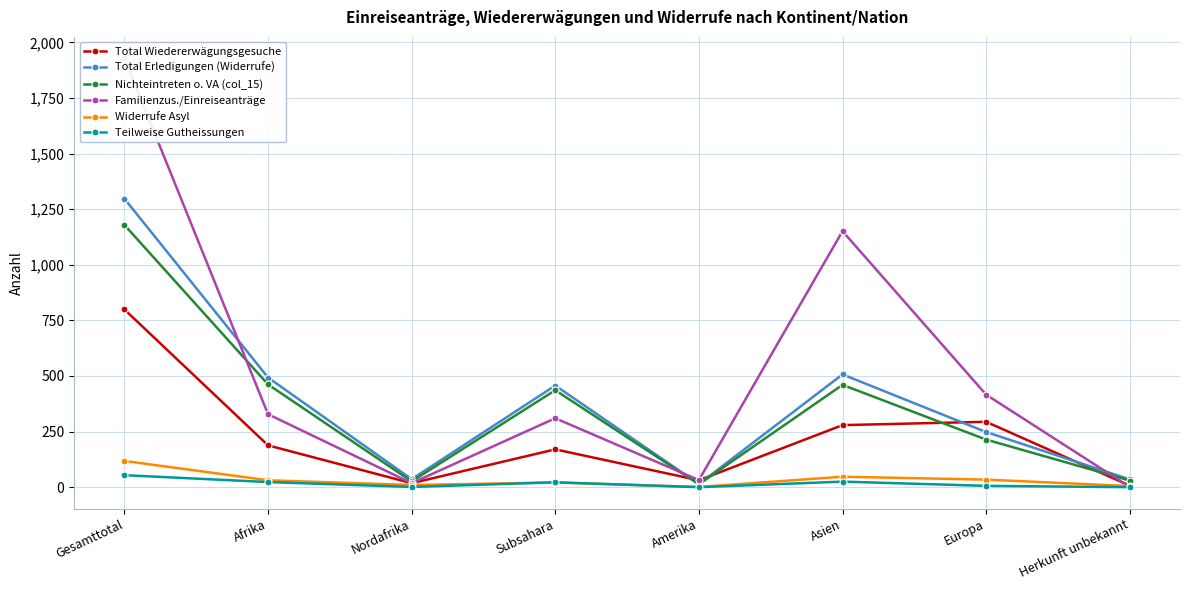

Which has a higher value, Subsahara or Afrika?

Afrika